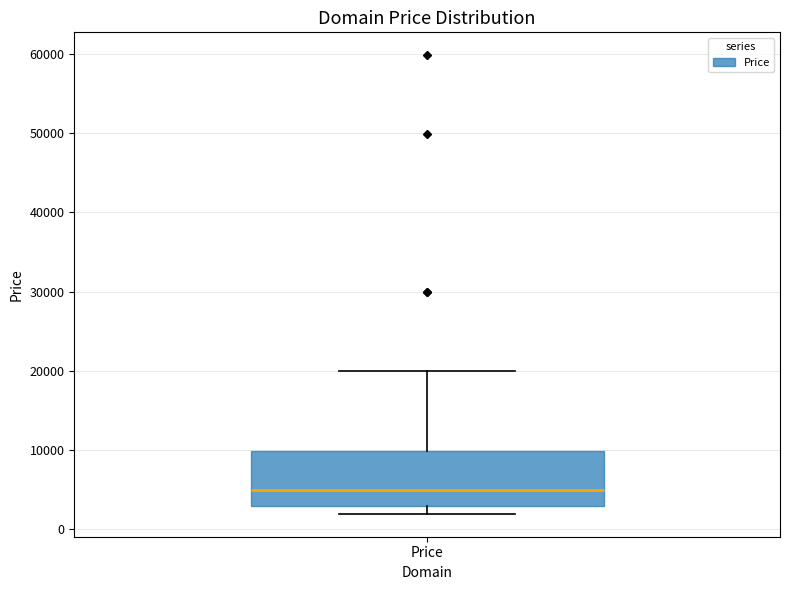

Where does the median line of the box for Price sit on the y-axis? The values are not printed on the chart, so give them approximately, as read against the axis.

5000